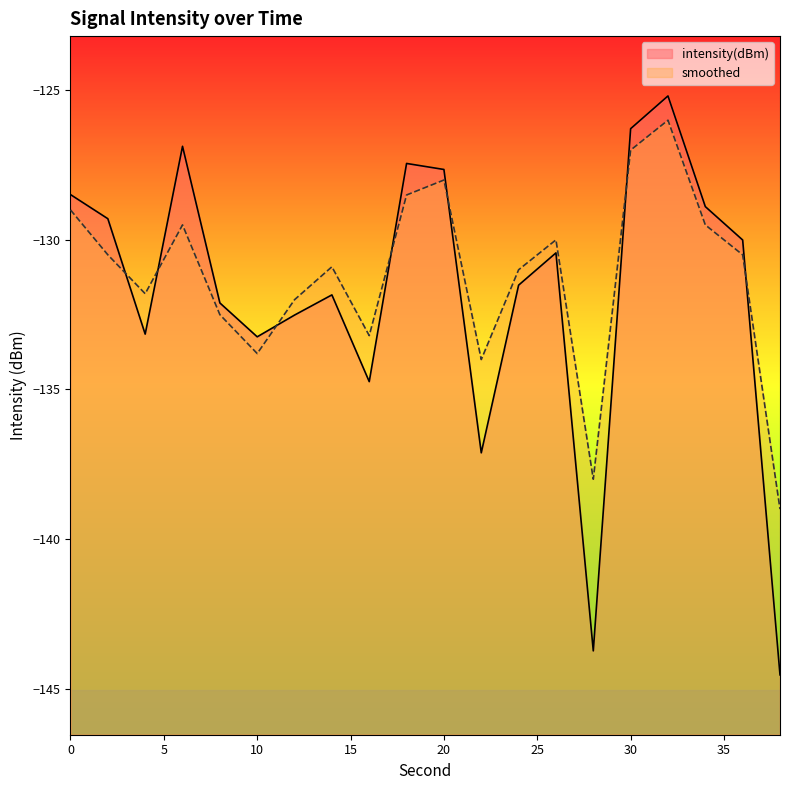

Where is the first local minimum for intensity(dBm)?

4